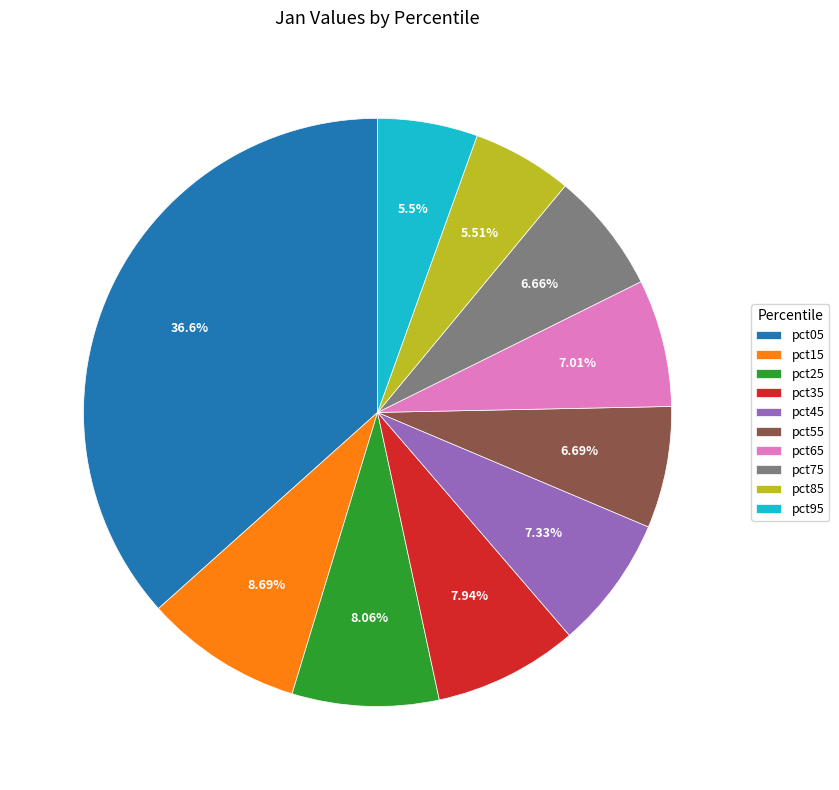

To the nearest percent, what is the difference between the pct75 and pct95 slice percentages?

1%